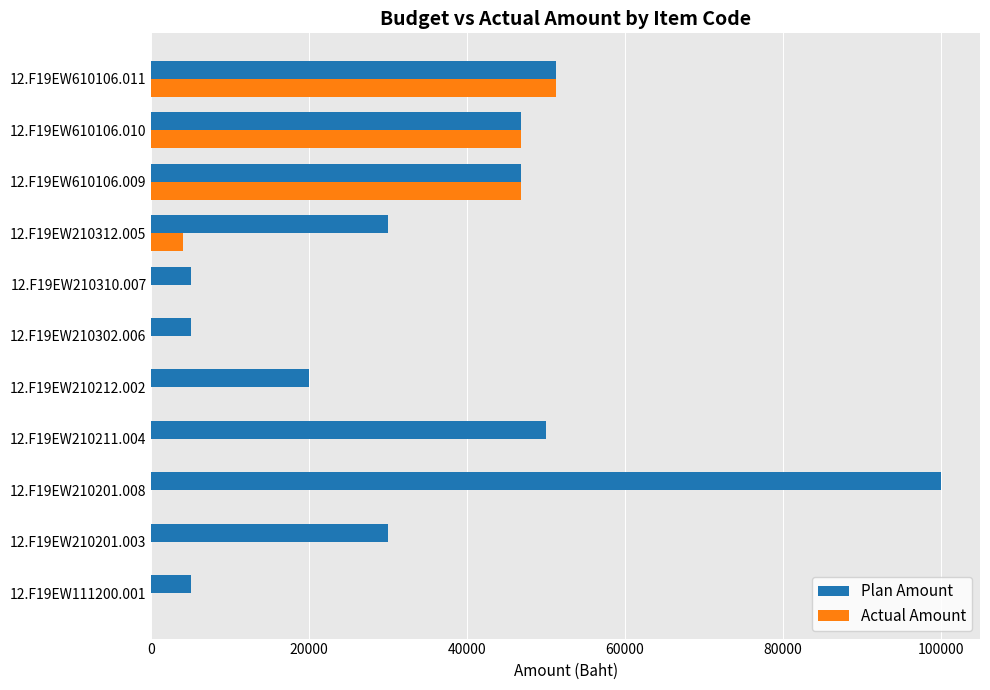

Which series has the largest total across all categories?

Plan Amount